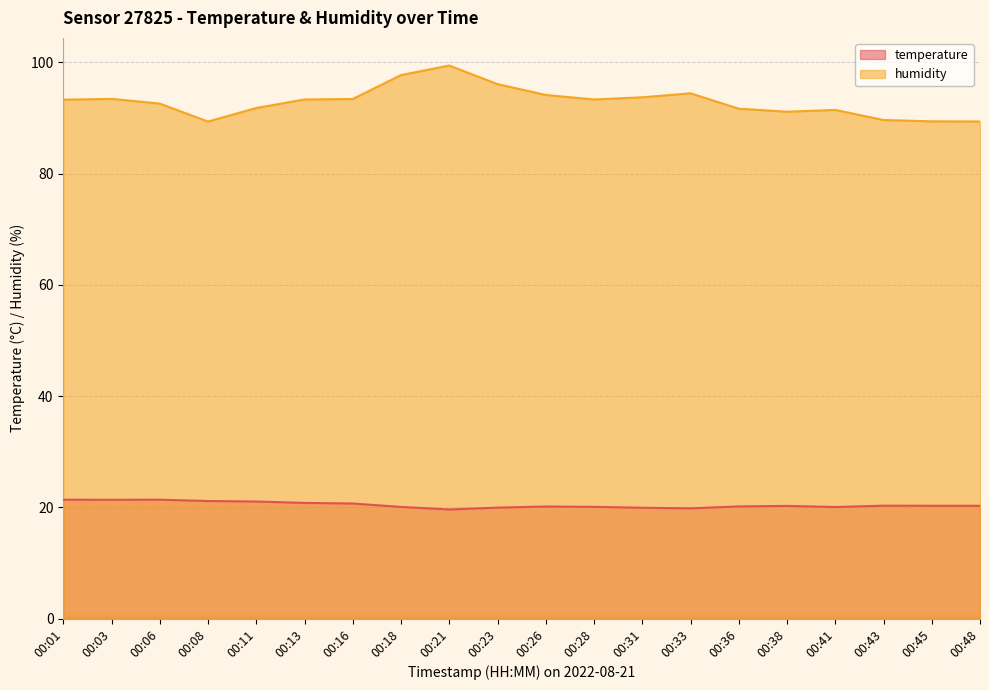

List the series in order of their peak value, lowest first.

temperature, humidity